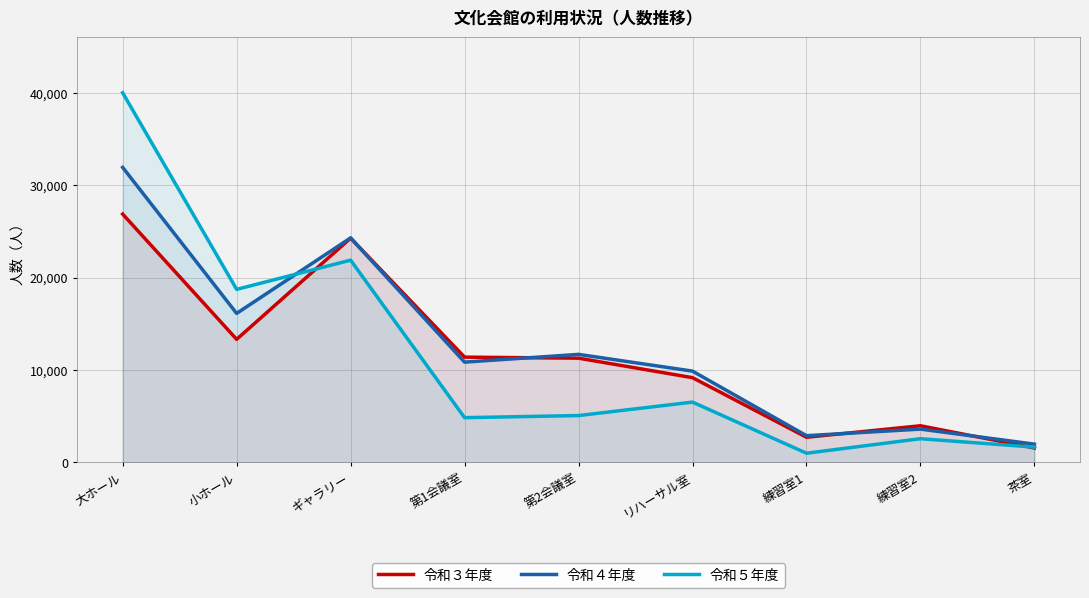

True or false: 令和４年度 has a value of 4270 at 練習室1.

False